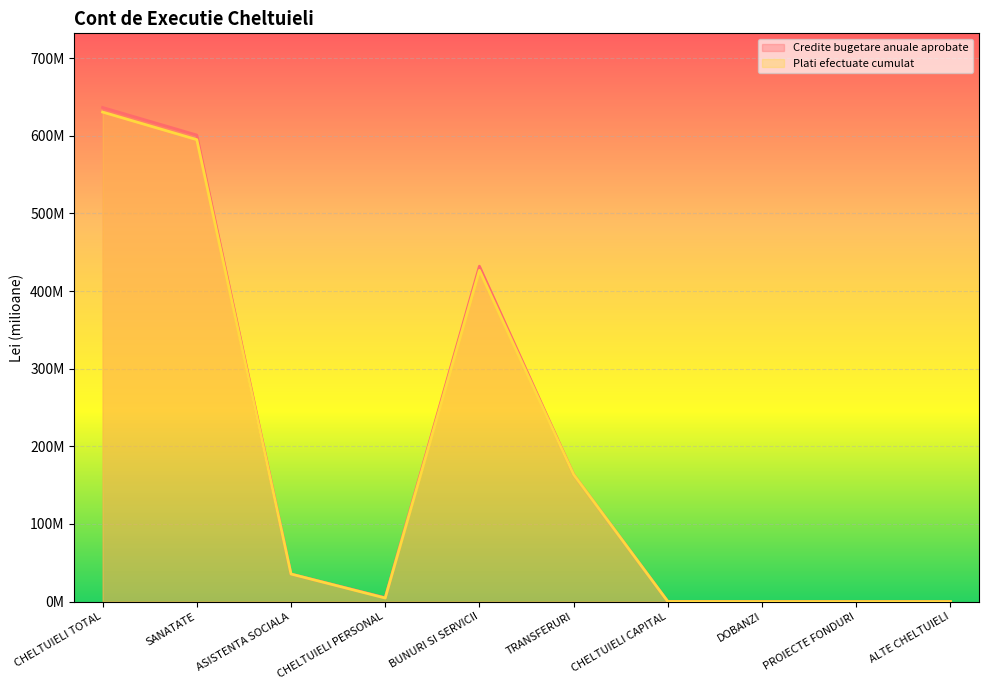

The Plati efectuate cumulat series shows 595.0 at SANATATE. True or false?

True